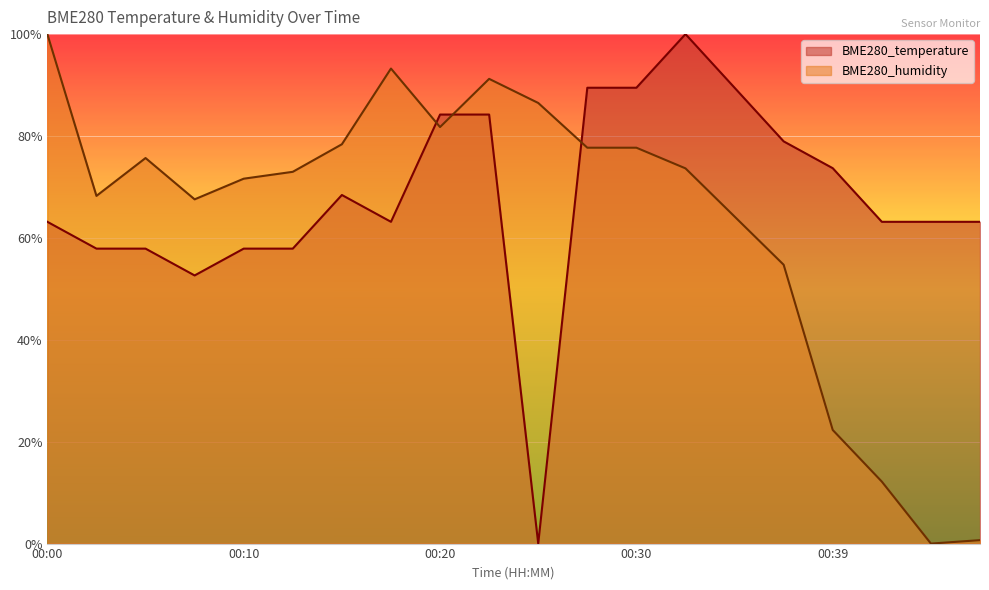

What is the difference between the highest and lowest values at 00:30?

0.1